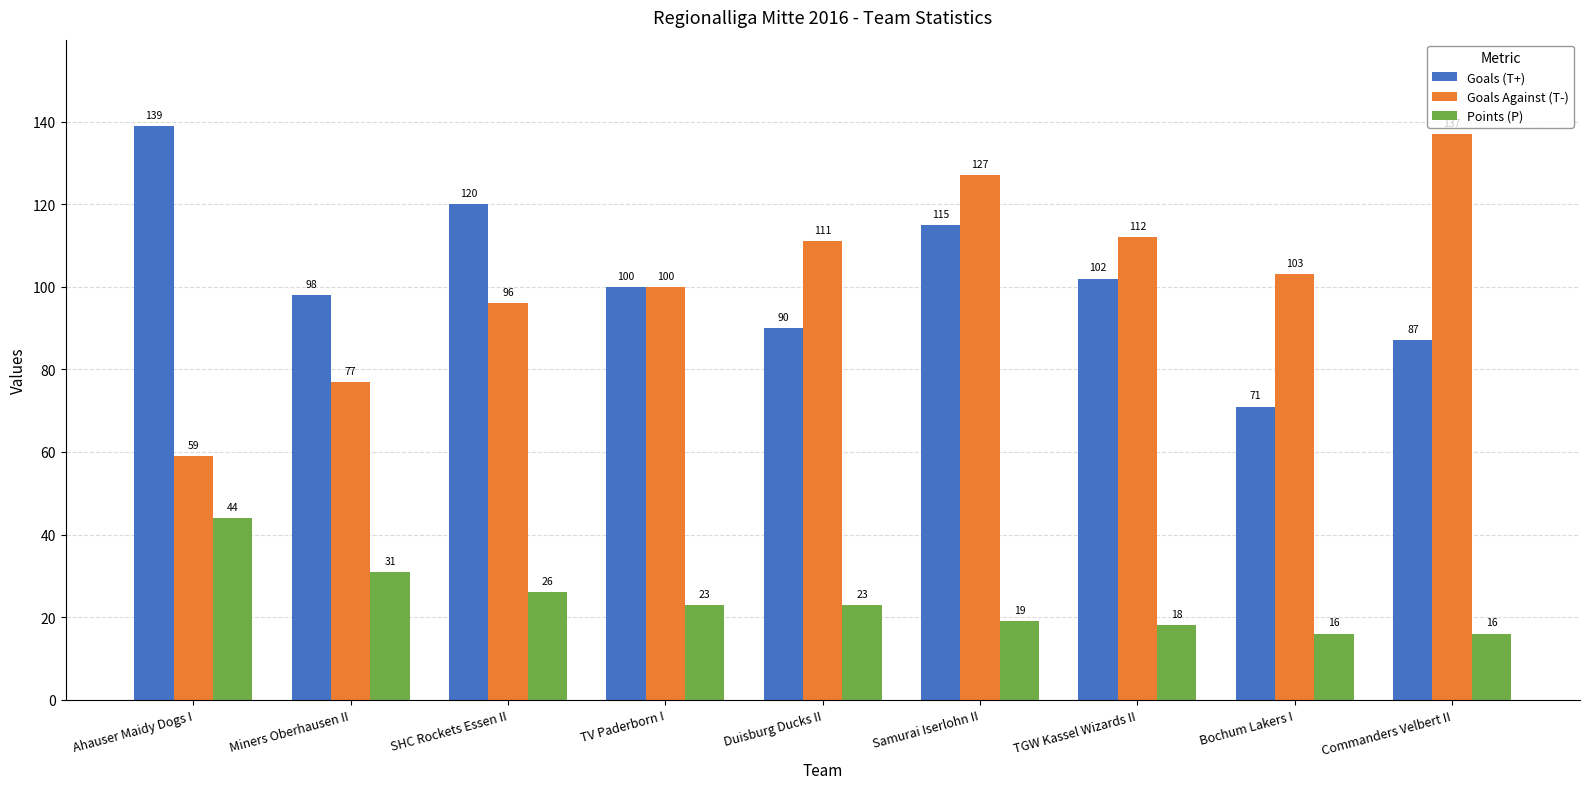

Reading left to right, transcribe all the data shown in this chart.

Goals (T+): Ahauser Maidy Dogs I=139	Miners Oberhausen II=98	SHC Rockets Essen II=120	TV Paderborn I=100	Duisburg Ducks II=90	Samurai Iserlohn II=115	TGW Kassel Wizards II=102	Bochum Lakers I=71	Commanders Velbert II=87
Goals Against (T-): Ahauser Maidy Dogs I=59	Miners Oberhausen II=77	SHC Rockets Essen II=96	TV Paderborn I=100	Duisburg Ducks II=111	Samurai Iserlohn II=127	TGW Kassel Wizards II=112	Bochum Lakers I=103	Commanders Velbert II=137
Points (P): Ahauser Maidy Dogs I=44	Miners Oberhausen II=31	SHC Rockets Essen II=26	TV Paderborn I=23	Duisburg Ducks II=23	Samurai Iserlohn II=19	TGW Kassel Wizards II=18	Bochum Lakers I=16	Commanders Velbert II=16